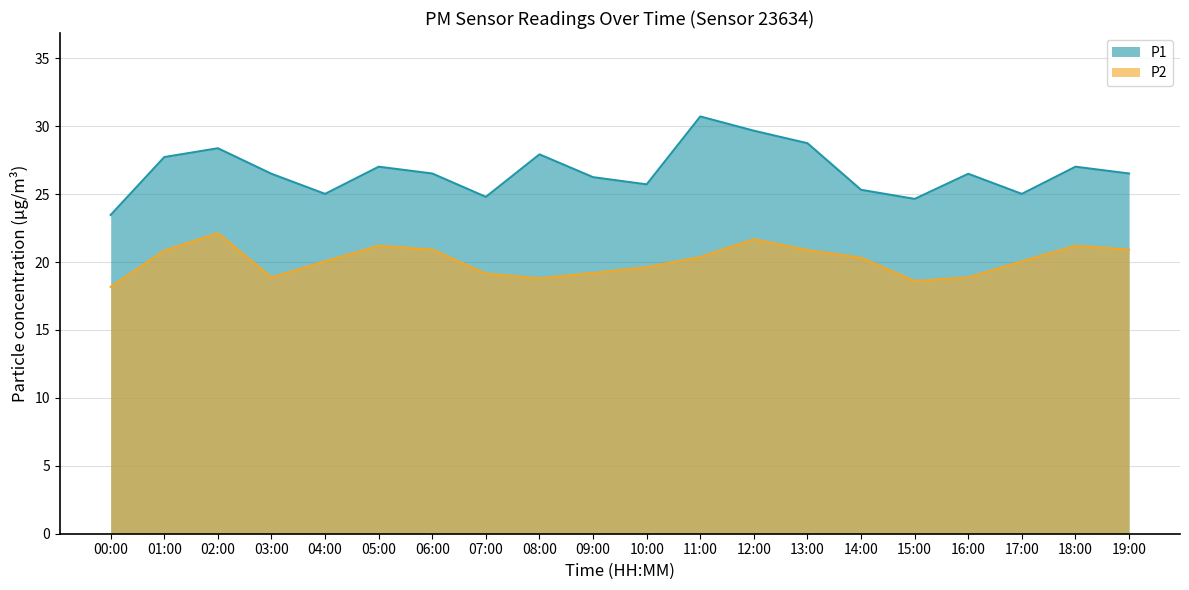

What position from the left is 10:00?

11